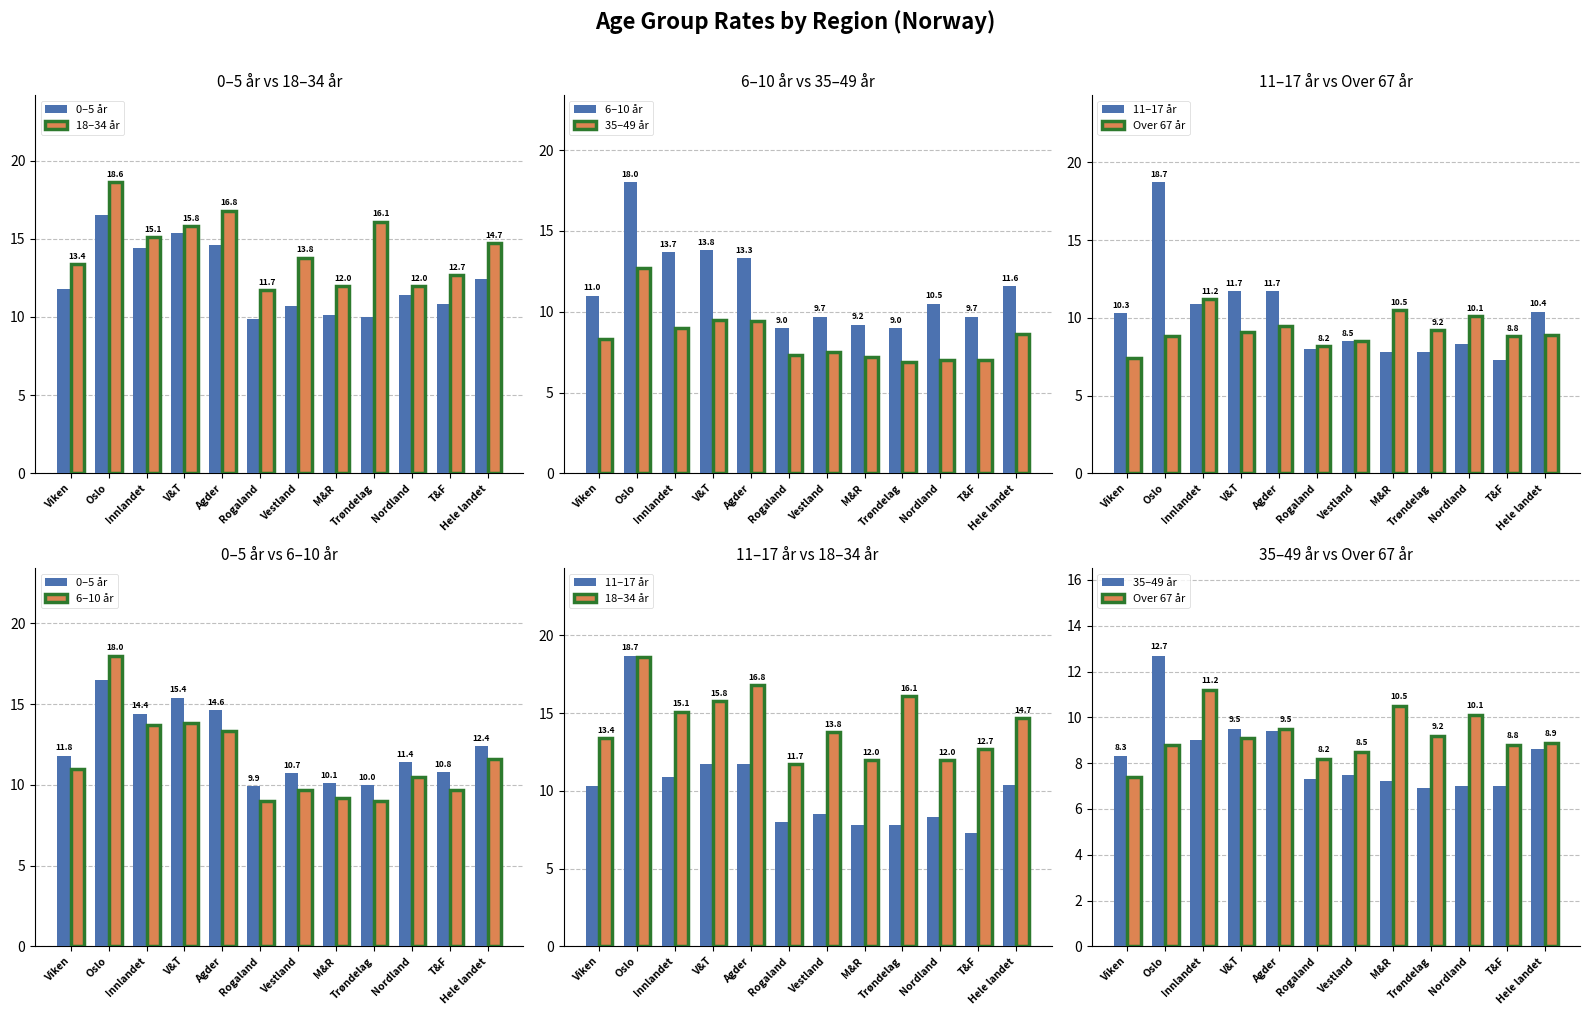

What are all the series names shown in the legend?

0–5 år, 18–34 år, 6–10 år, 35–49 år, 11–17 år, Over 67 år